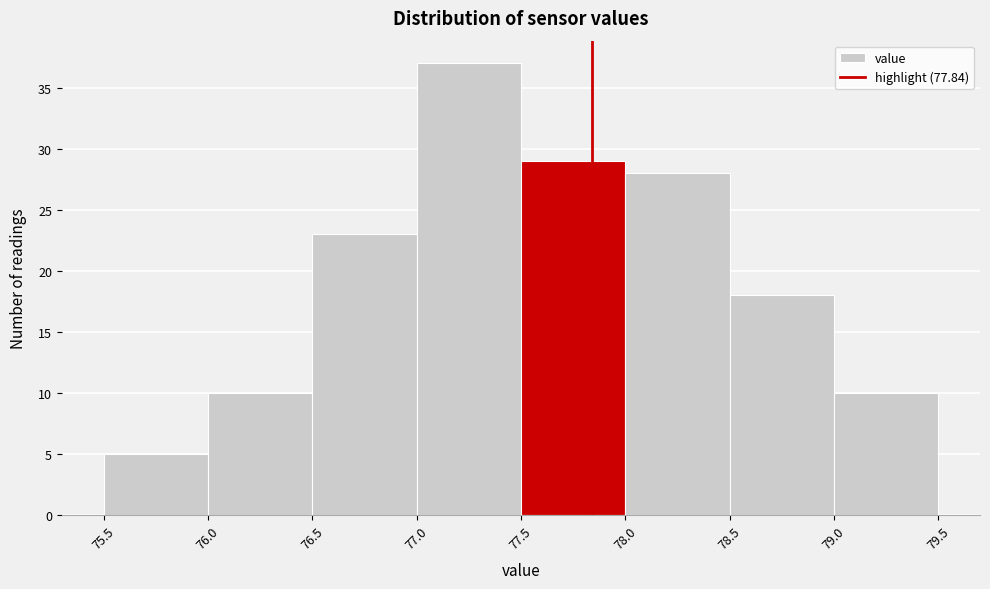

What is the height of the bar covering 77.5 to 78.0 on the x-axis? The values are not printed on the chart, so give them approximately, as read against the axis.

29